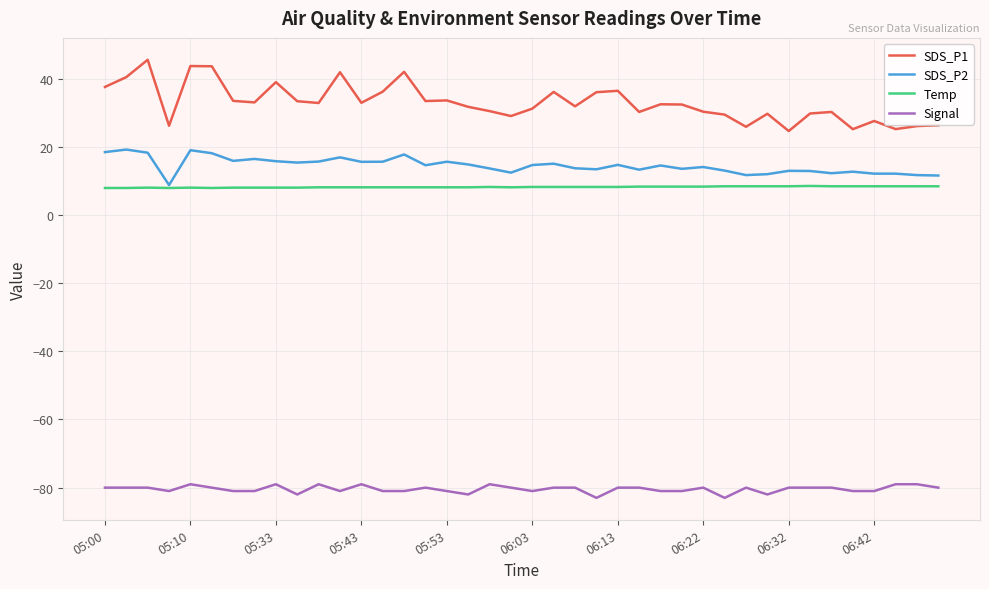

True or false: Signal and Temp cross at least once.

False